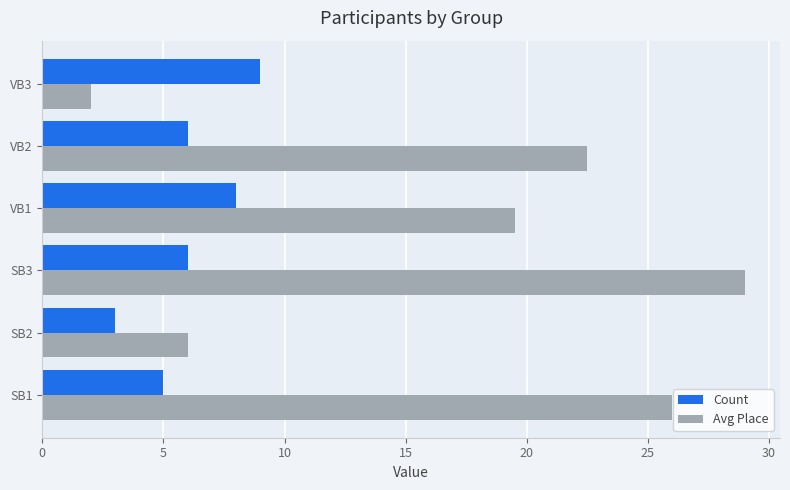

How many data points in Avg Place are less than 22?

3